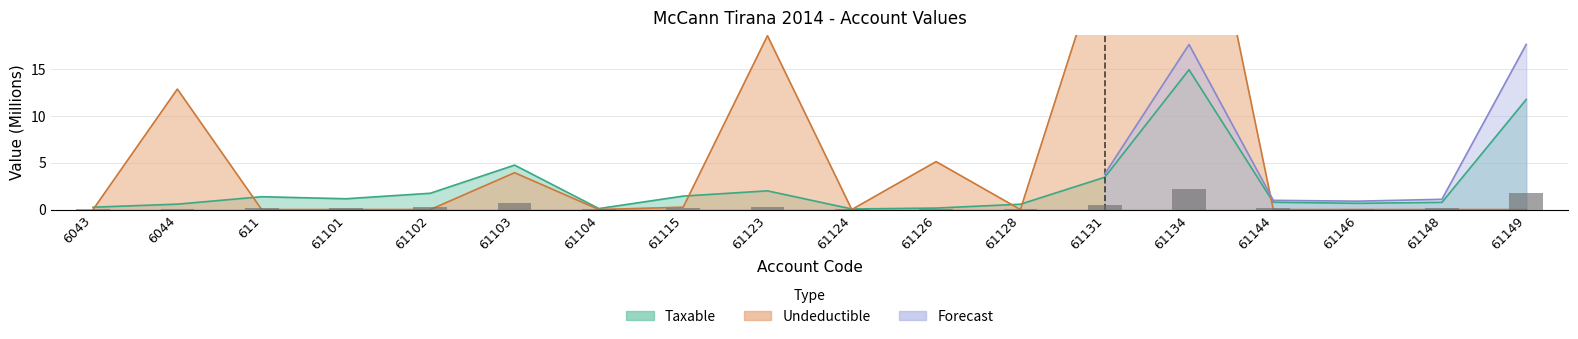

What is the highest value of the Undeductible series?

43.3